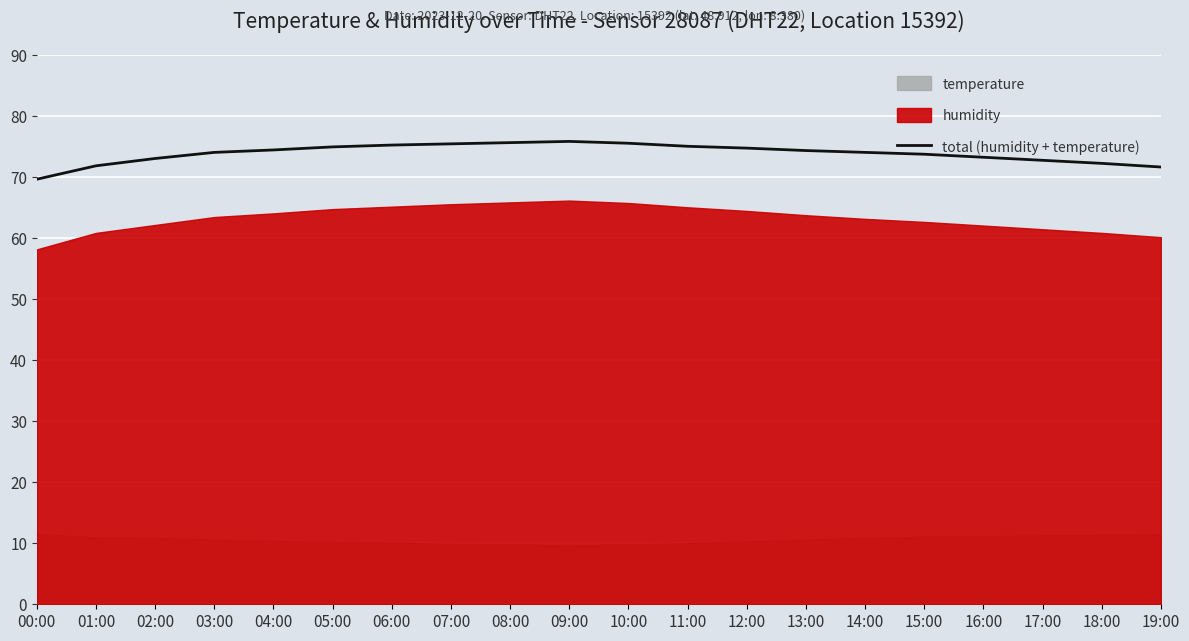

Which category has the lowest value across all series?

00:00